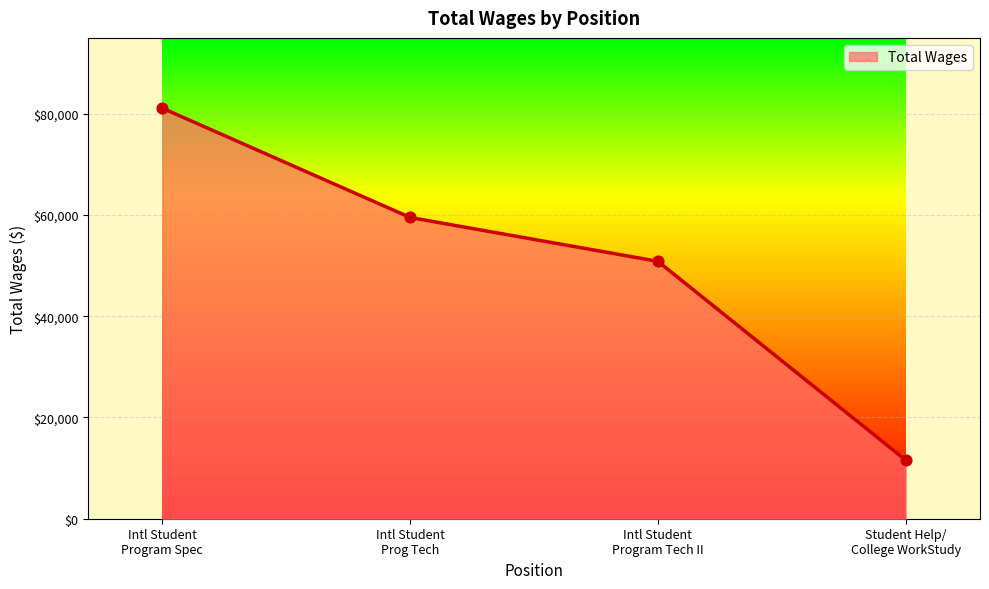

True or false: there are more than 1 points higher than both neighbors.

False